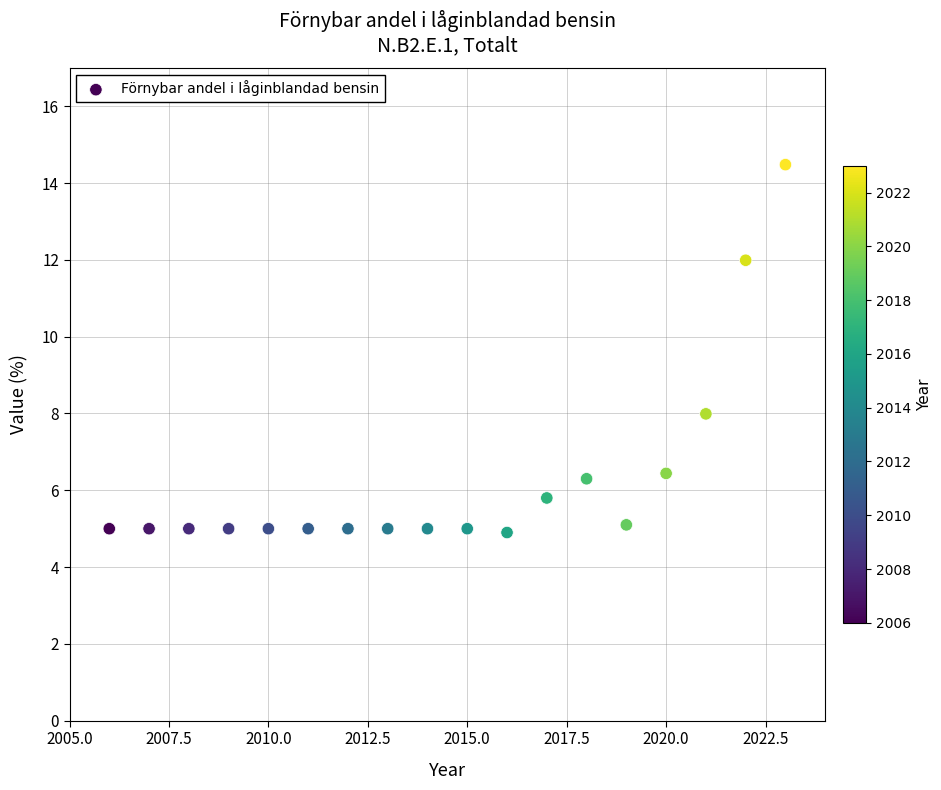

What is the range of Y values (max minus min)?

9.6